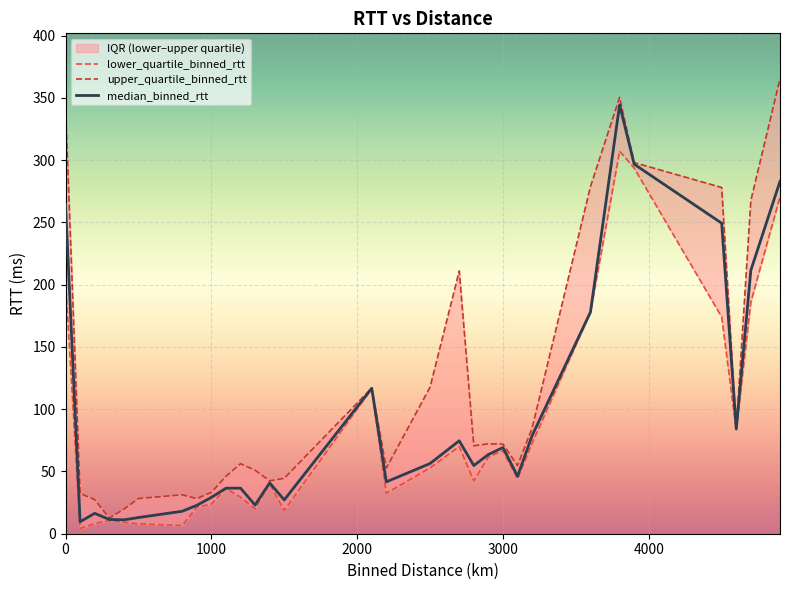

What is the highest value of the median_binned_rtt series?

344.4